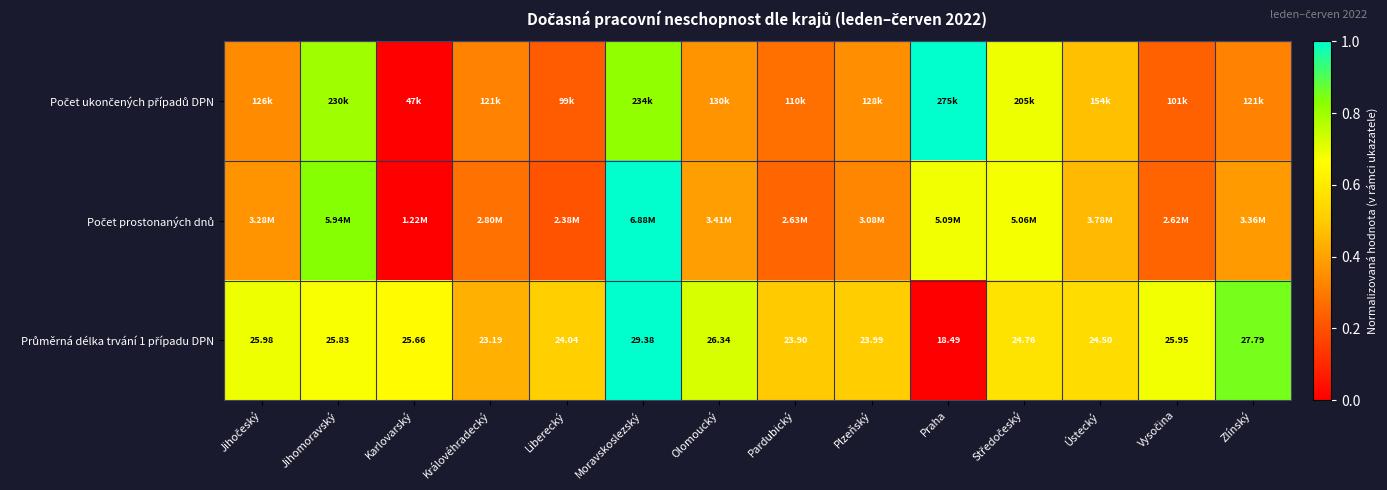

List the labels in order of Počet prostonaných dnů value, smallest first.

Karlovarský, Liberecký, Vysočina, Pardubický, Královéhradecký, Plzeňský, Jihočeský, Zlínský, Olomoucký, Ústecký, Středočeský, Praha, Jihomoravský, Moravskoslezský